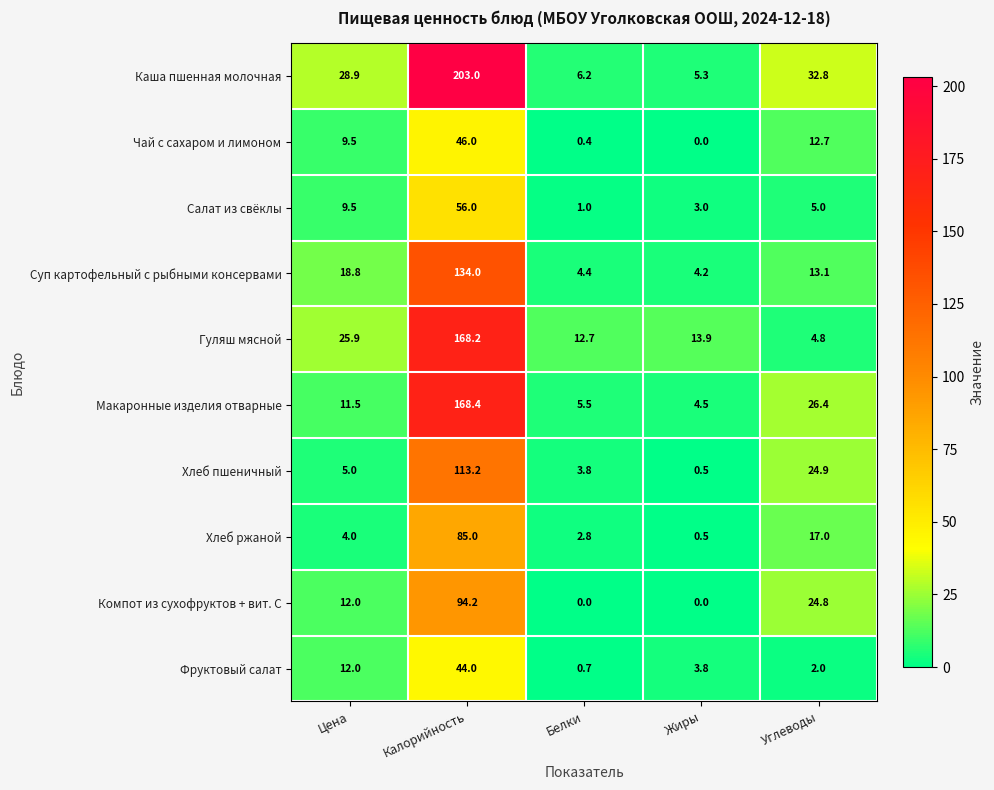

The Каша пшенная молочная series shows 28.9 at Цена. True or false?

True